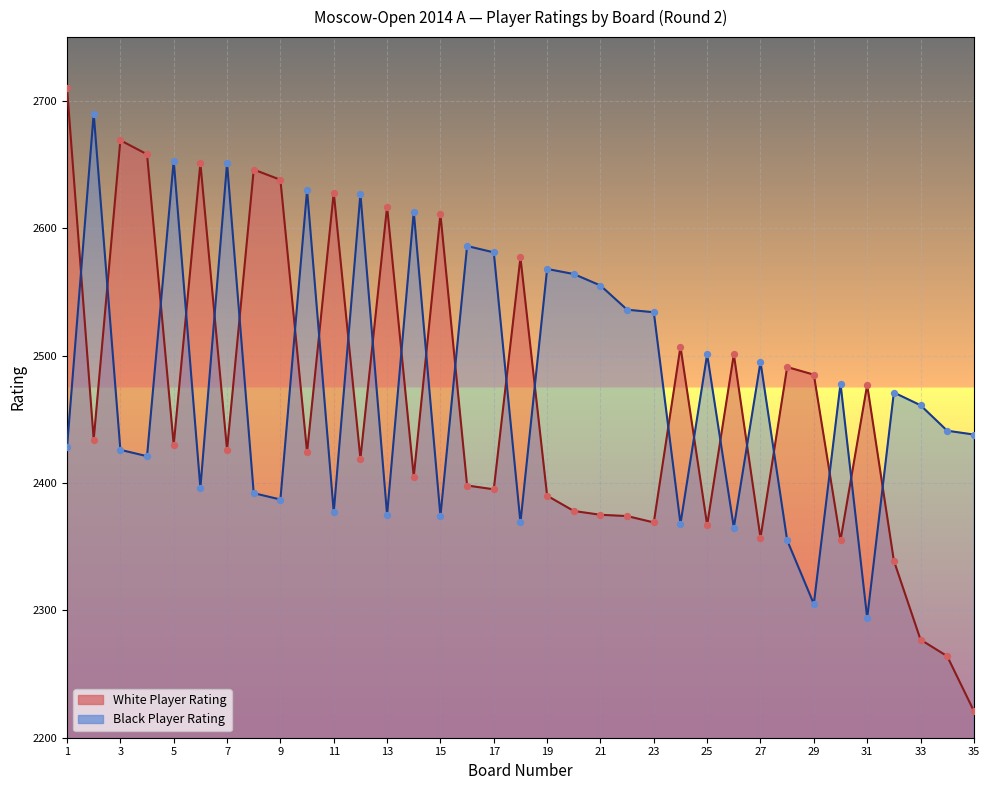

What are all the series names shown in the legend?

White Player Rating, Black Player Rating